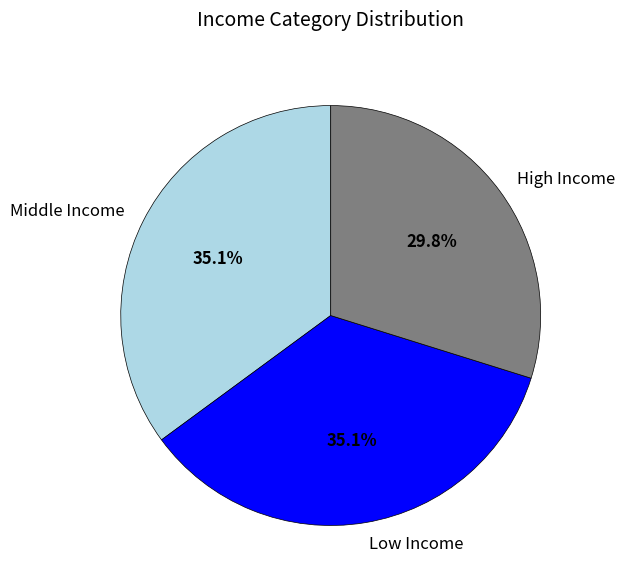

Which slice is the smallest?

High Income